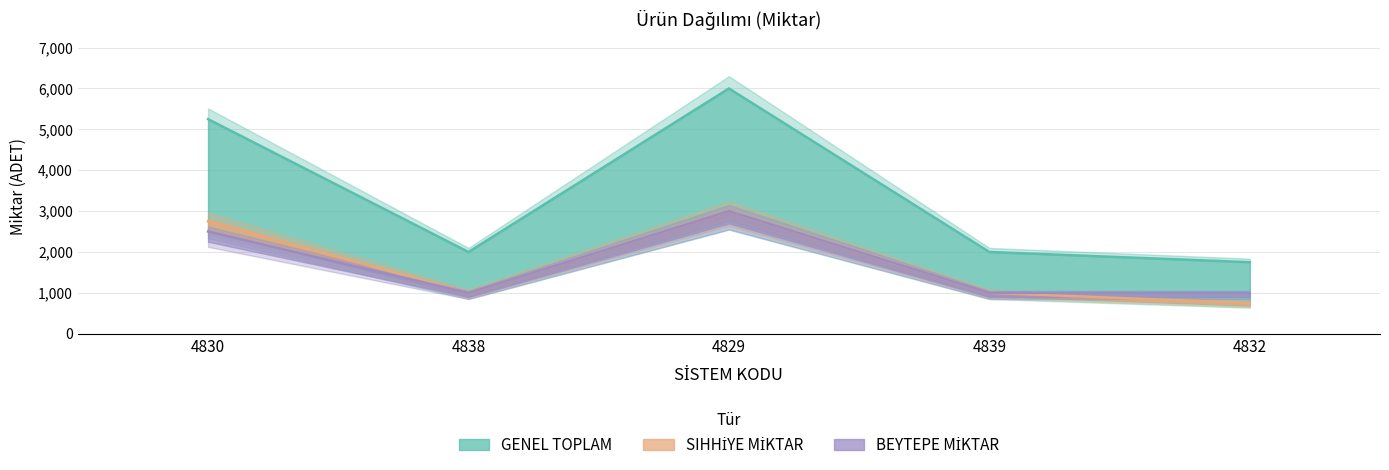

How many values in the GENEL TOPLAM series are below 2000?

1